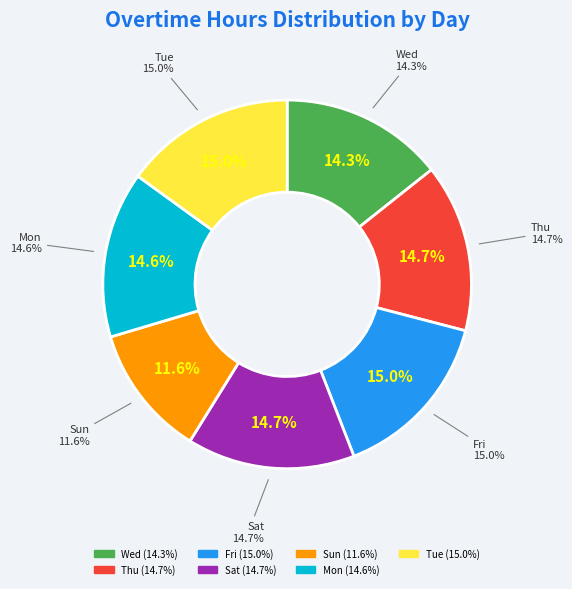

How many segments does this pie chart have?

7